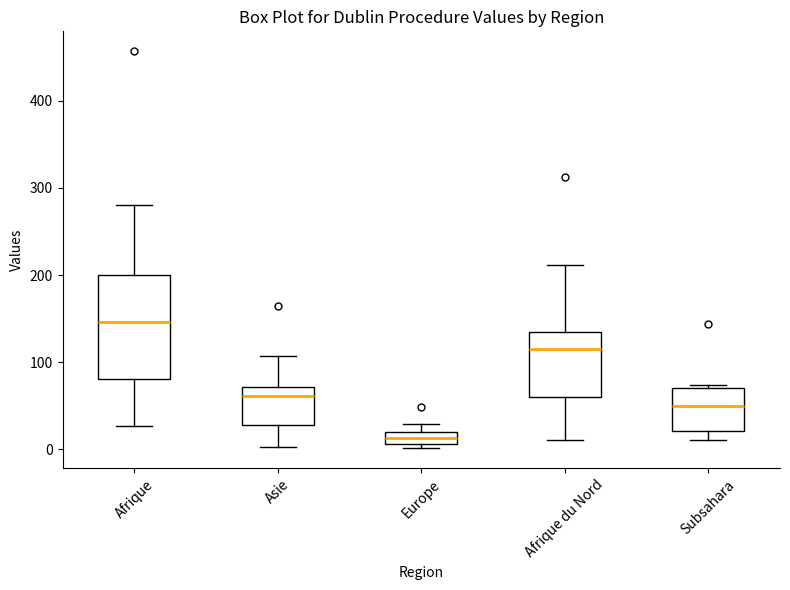

Where does the upper whisker of the box for Afrique end on the y-axis? The values are not printed on the chart, so give them approximately, as read against the axis.

280